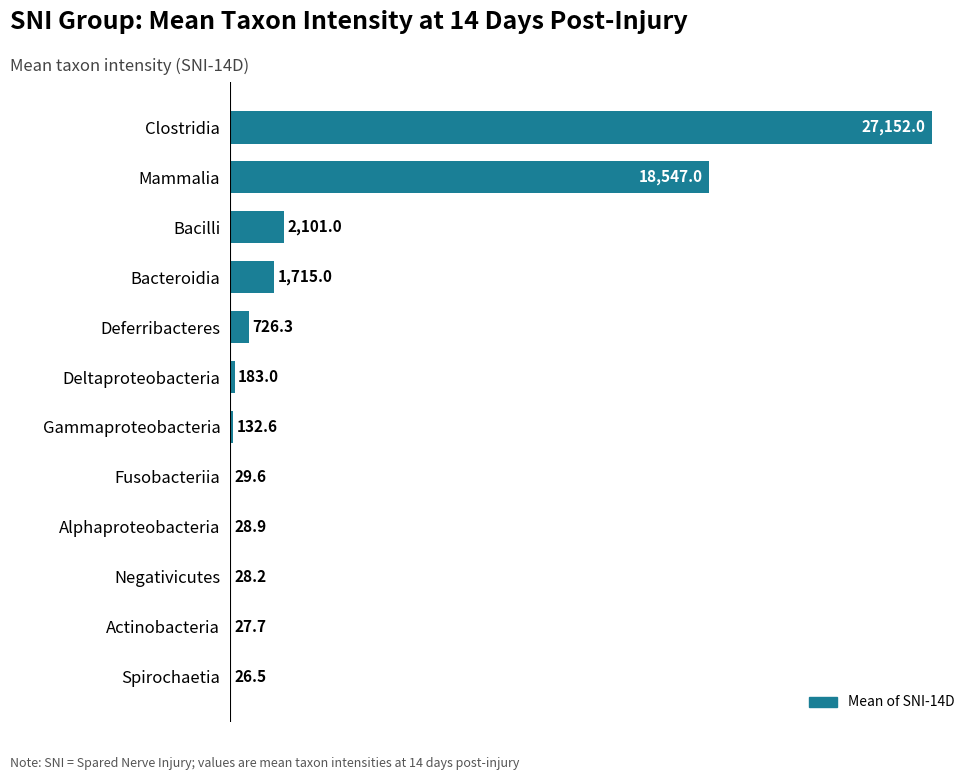

At which label is the value closest to 13589?

Mammalia